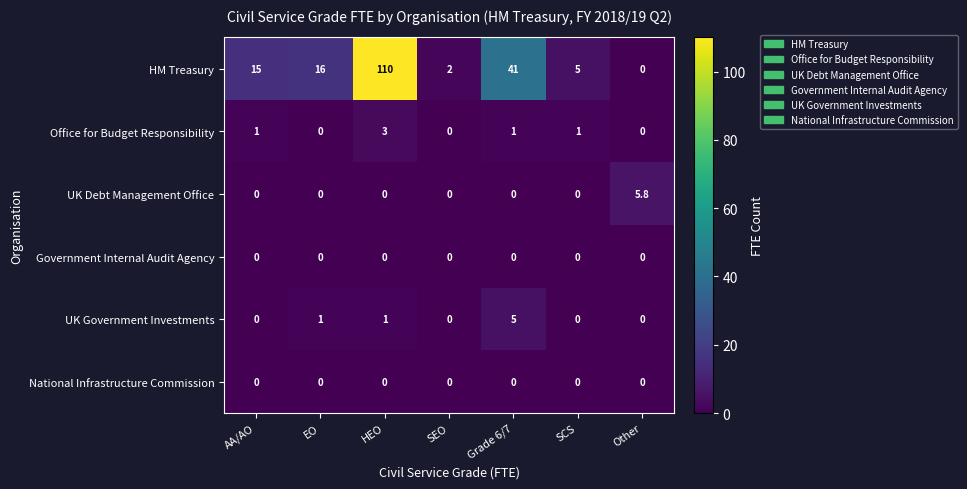

True or false: UK Government Investments has a value of -2.0 at SEO.

False